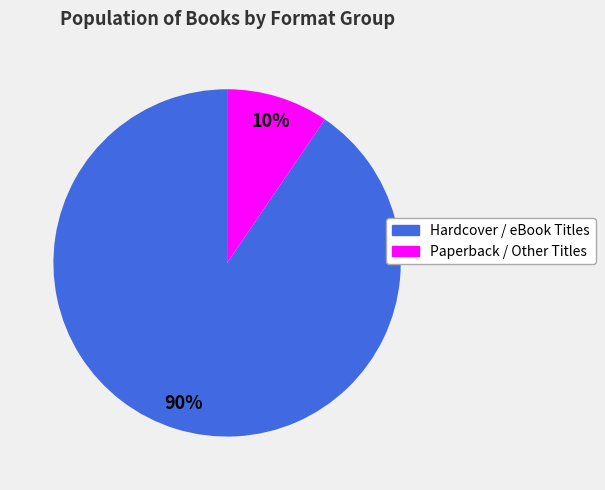

Does any single category account for the majority?

Yes